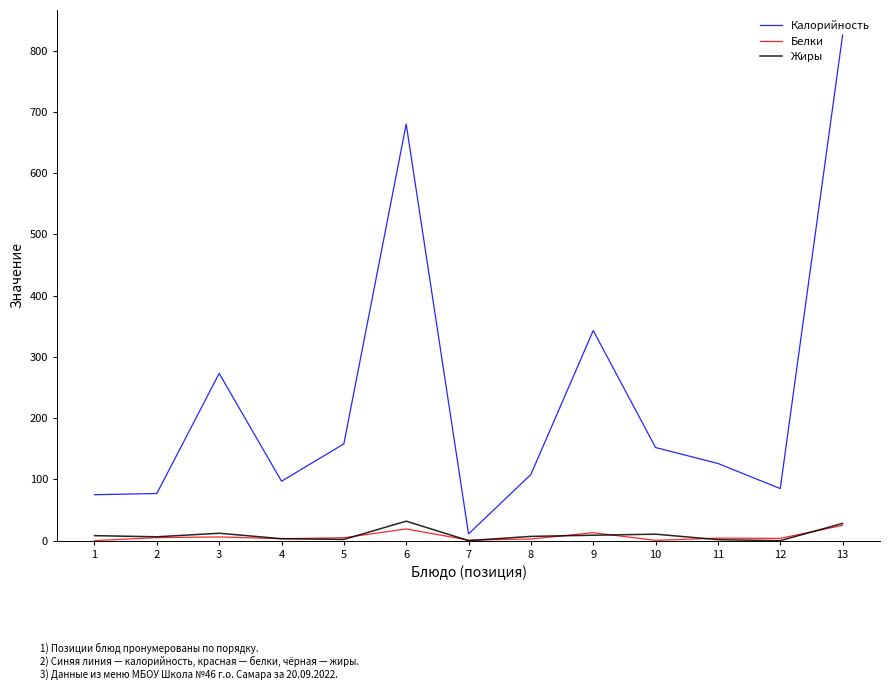

How many values in the Белки series are below 4?

6